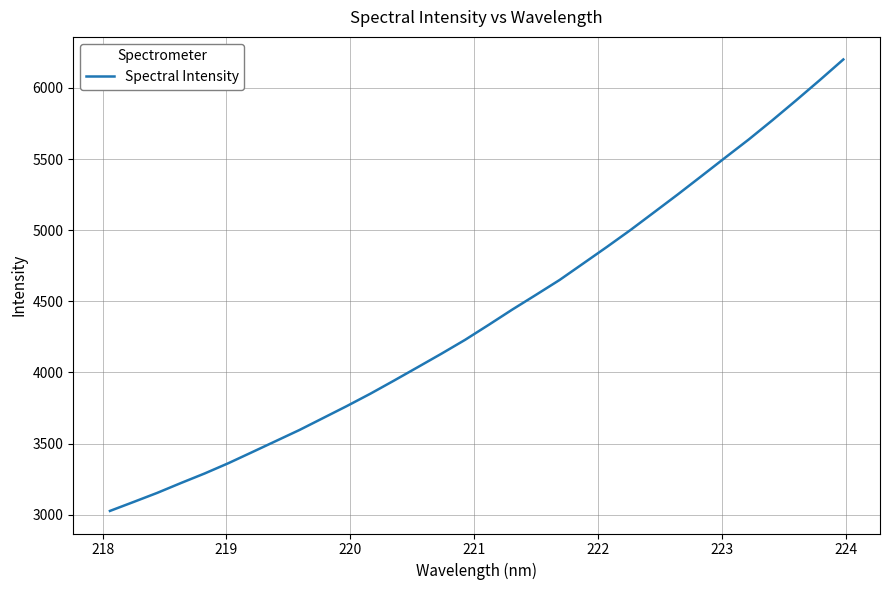

What is the difference between the maximum and minimum values?

3173.0